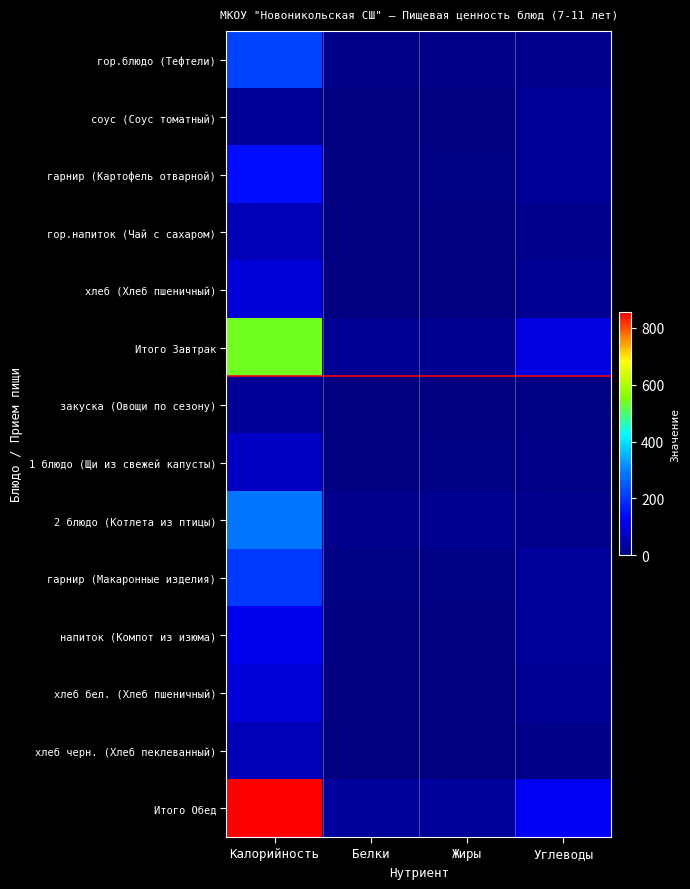

Which series has the largest range (max minus min)?

Итого Обед